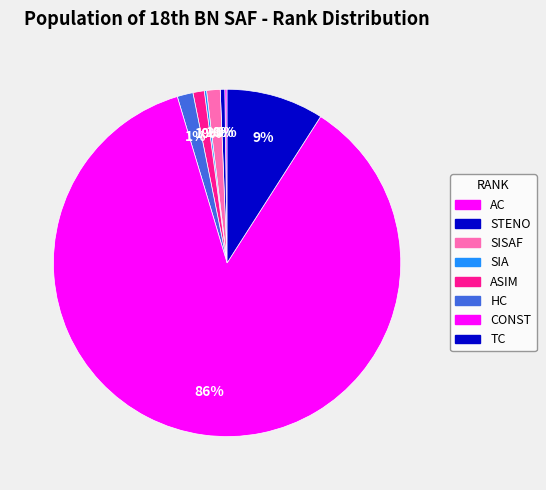

Is there any slice that represents more than half of the pie?

Yes